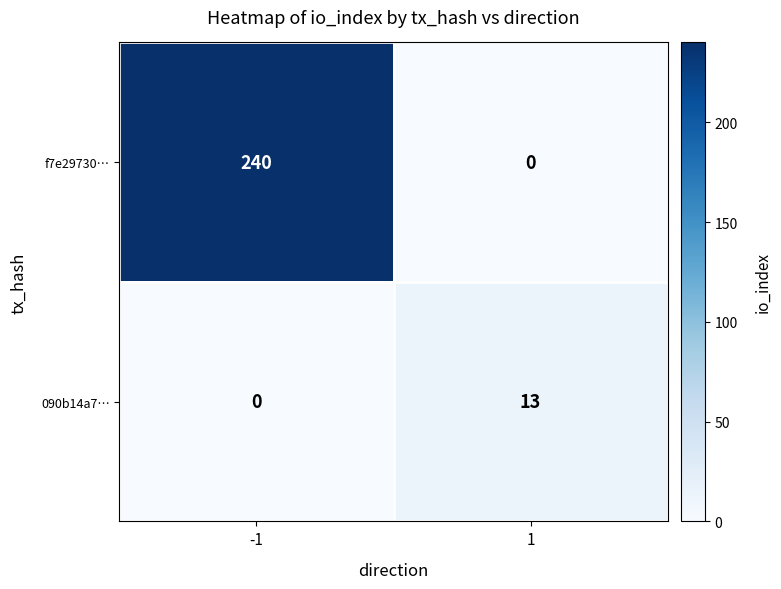

Which series has the widest spread of values?

f7e29730…